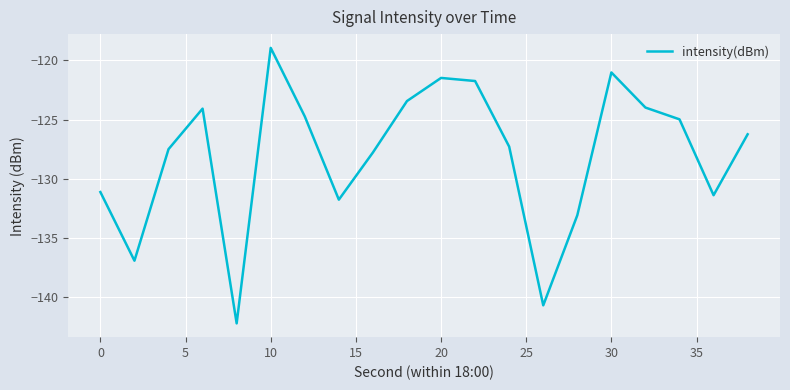

What is the smallest value displayed?

-142.2